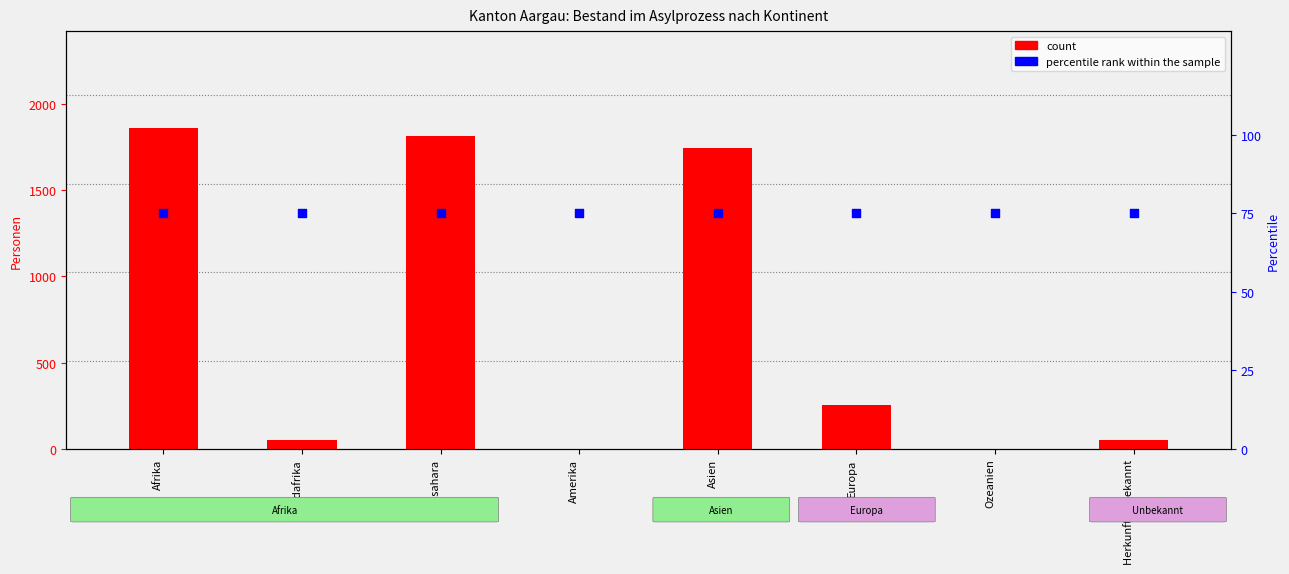

At how many categories does at least one series exceed 102?

4